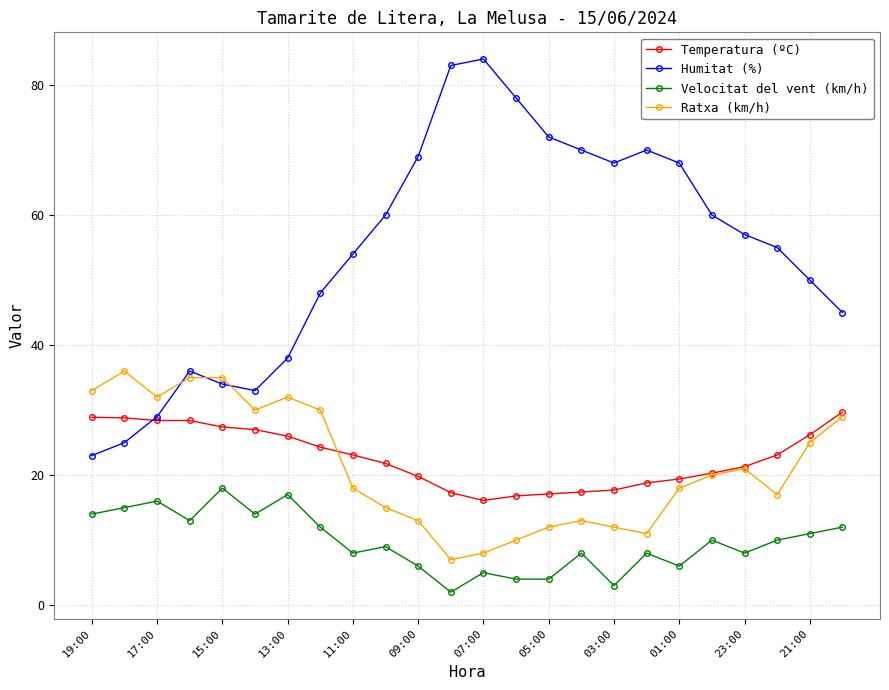

Which series has the widest spread of values?

Humitat (%)